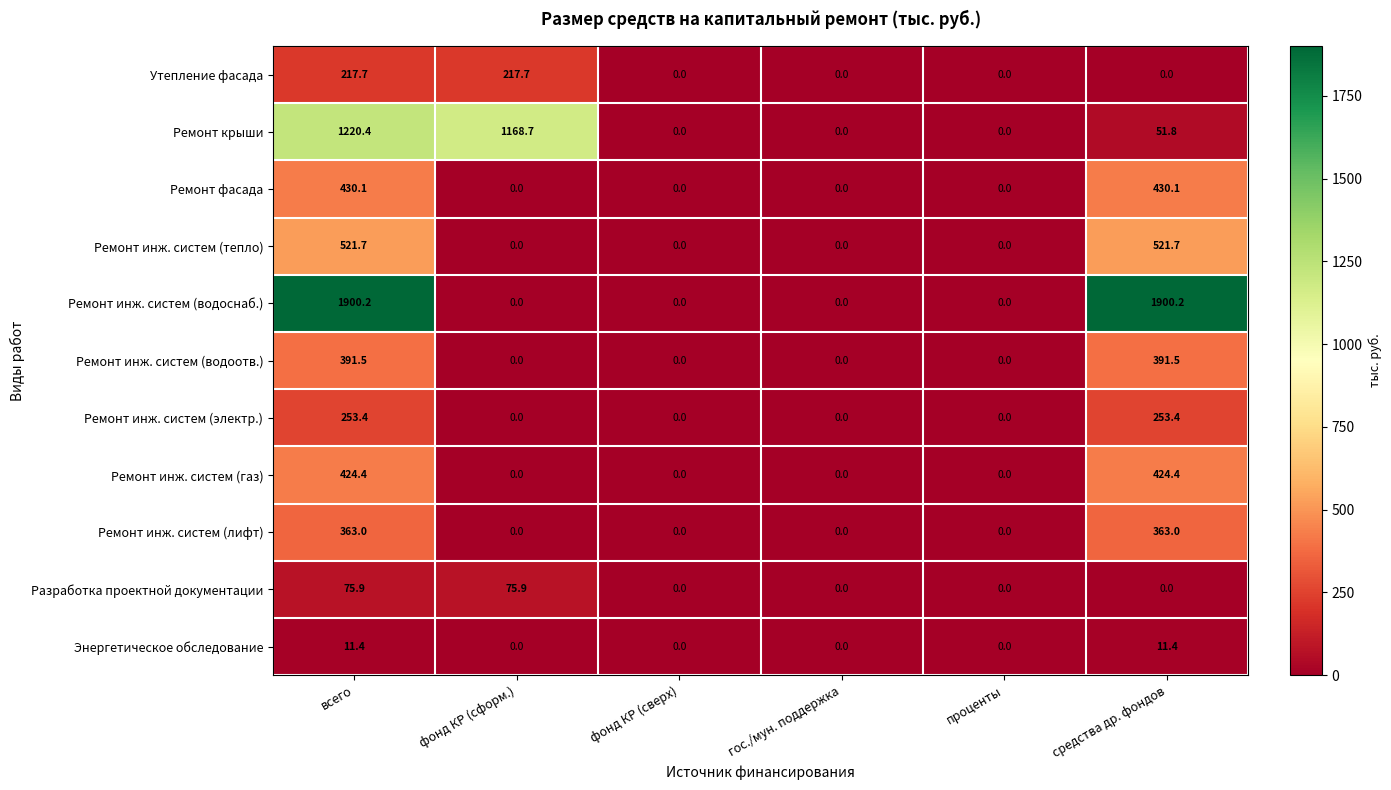

Is it true that Ремонт инж. систем (электр.) equals 0.0 at гос./мун. поддержка?

True